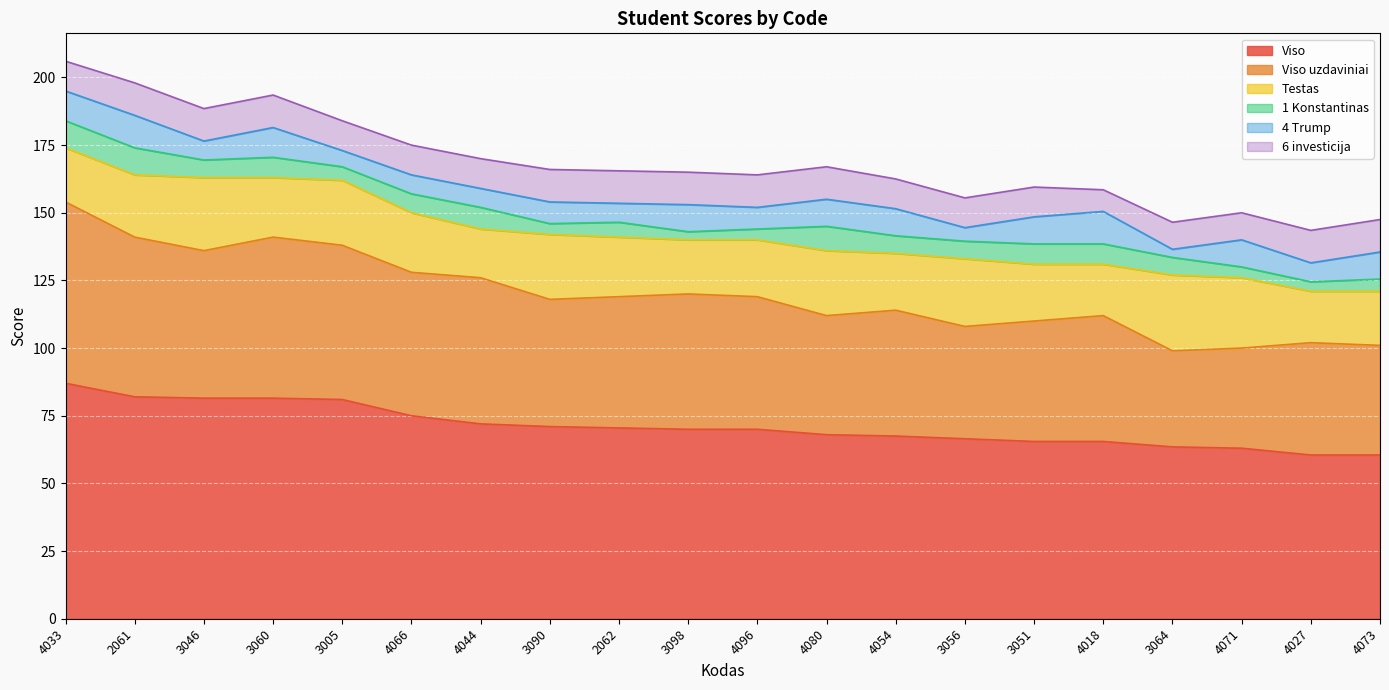

True or false: Viso uzdaviniai and 6 investicija cross at least once.

False